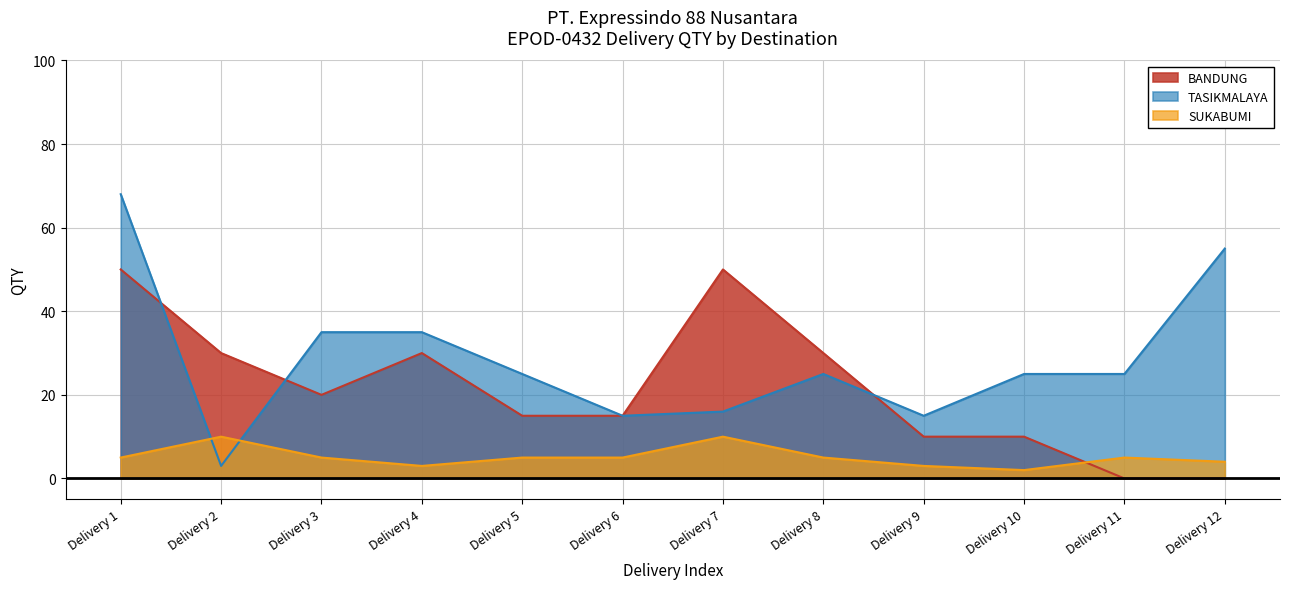

True or false: TASIKMALAYA and SUKABUMI cross at least once.

True